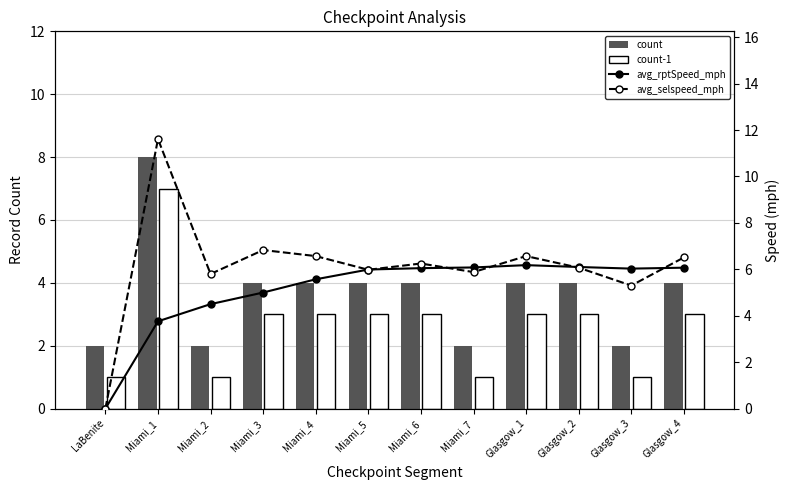

What are all the series names shown in the legend?

count, count-1, avg_rptSpeed_mph, avg_selspeed_mph